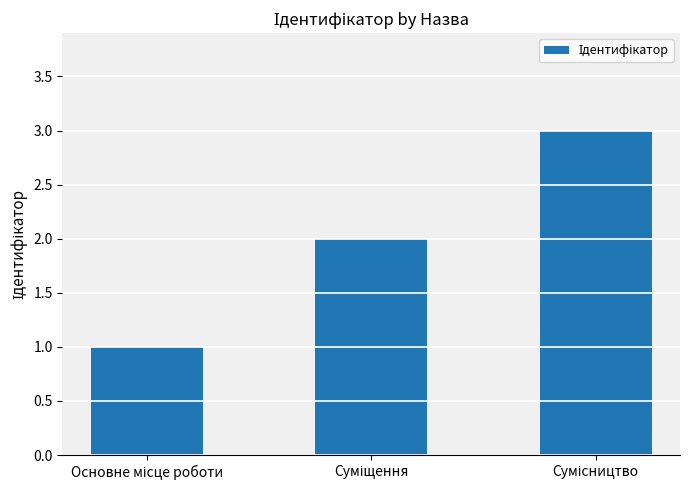

What is the sum of all values?

6